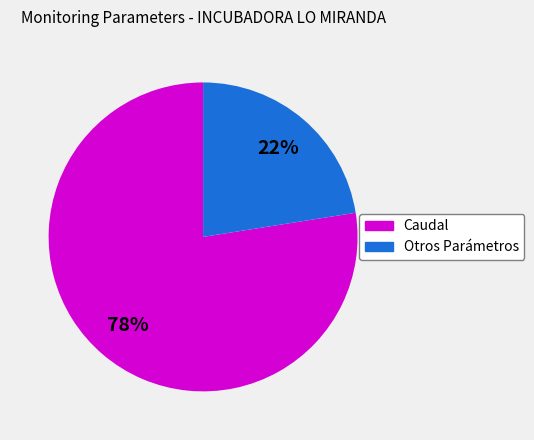

Does any single category account for the majority?

Yes